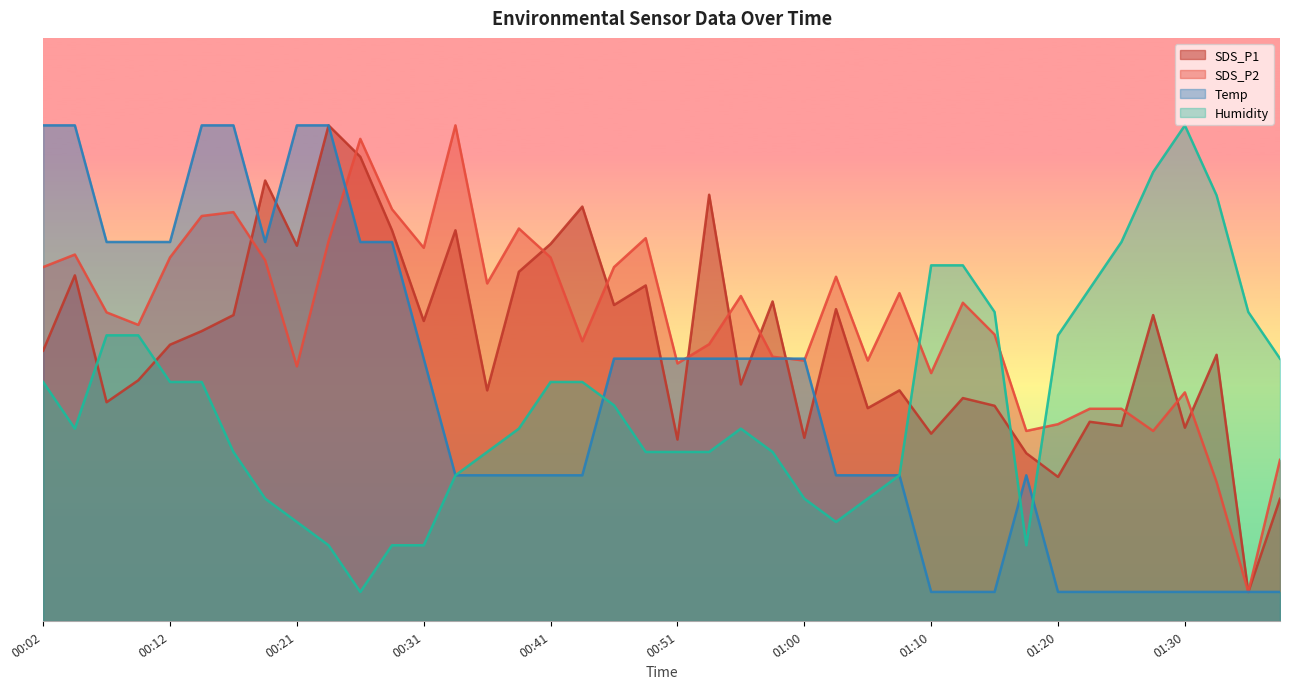

How many values in the Humidity series exceed 33?

22